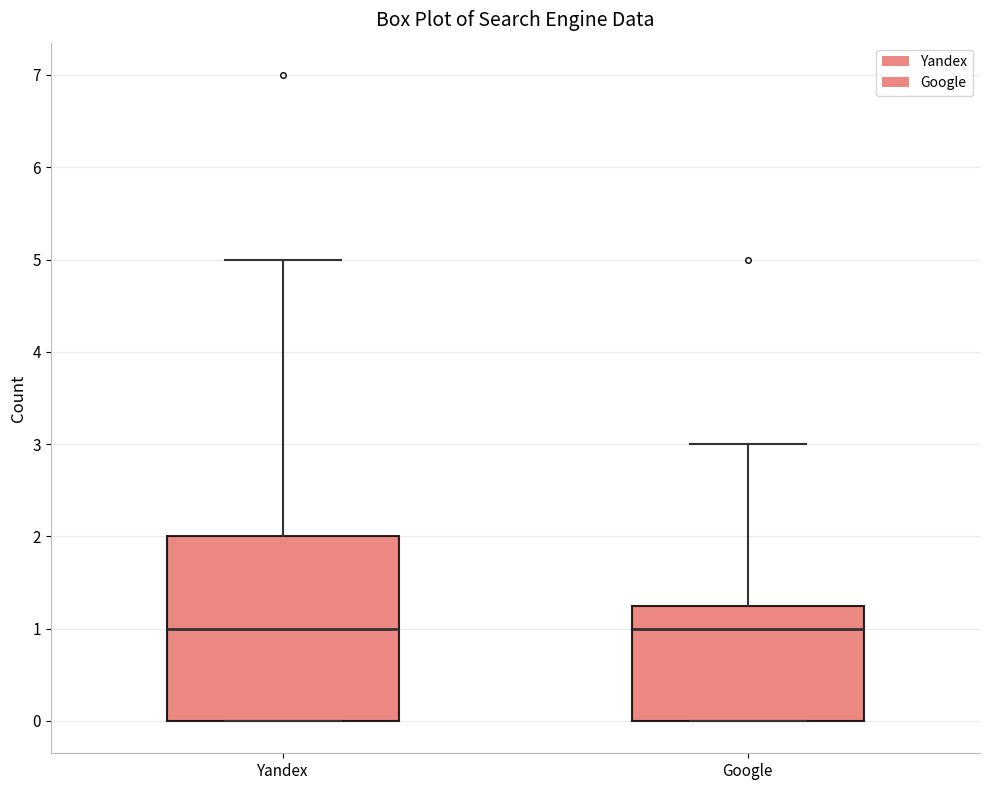

Where is the lower edge of the box for Google on the y-axis? The values are not printed on the chart, so give them approximately, as read against the axis.

0.0